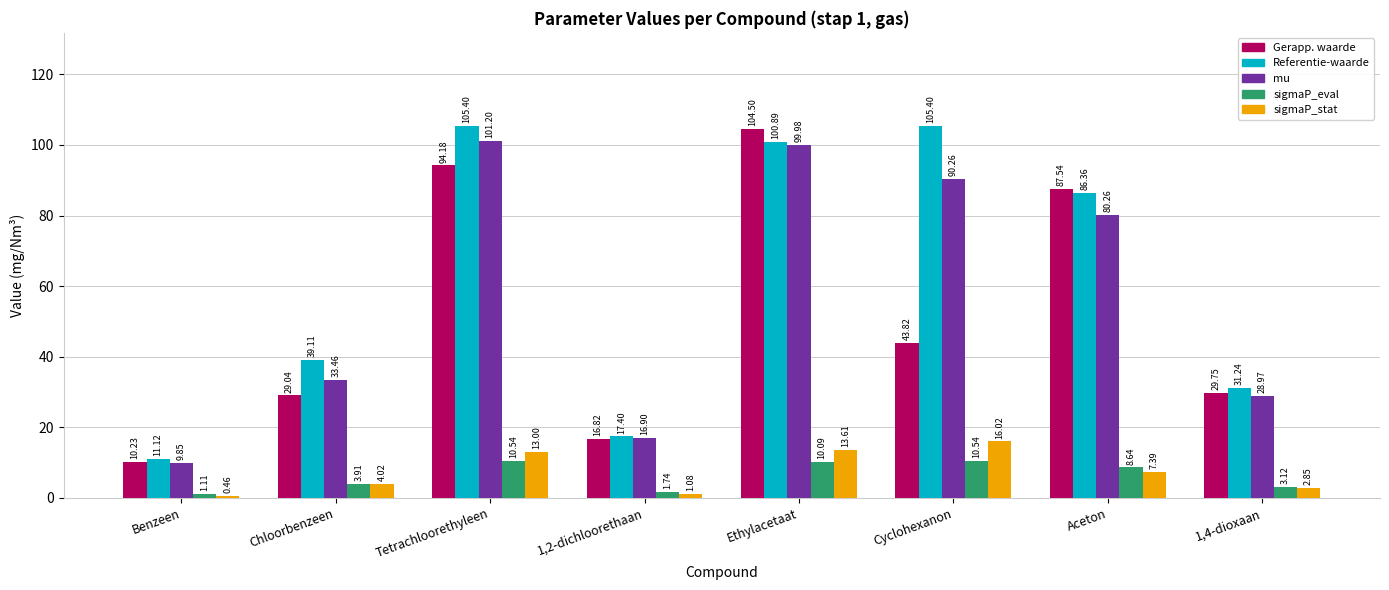

The sigmaP_stat series shows 13.6 at Ethylacetaat. True or false?

True